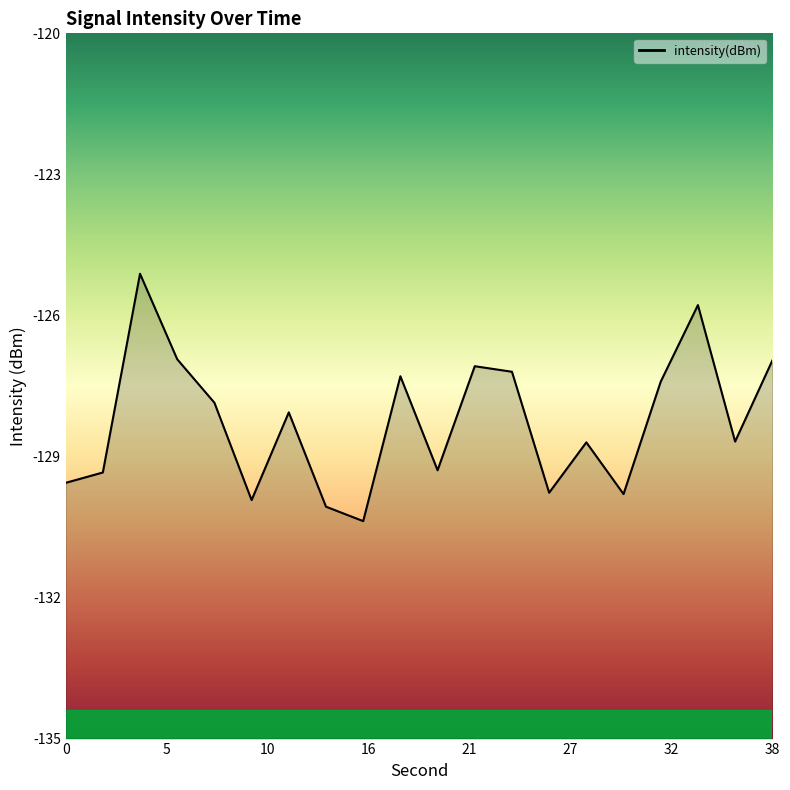

The value at 22 is -64.0. True or false?

False